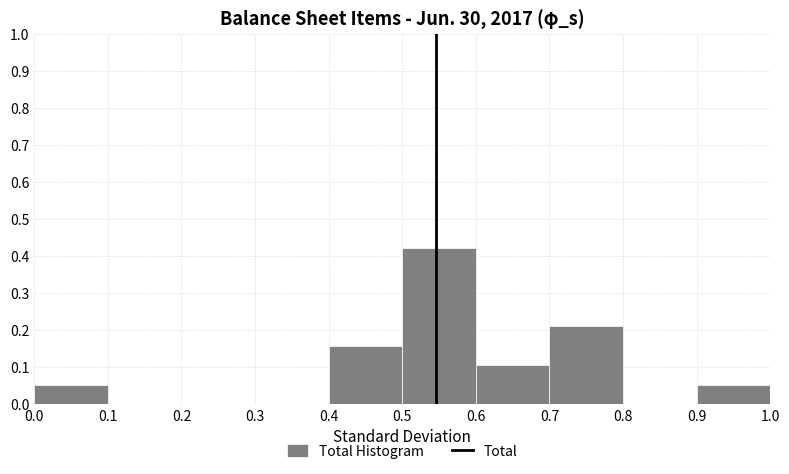

Reading left to right, transcribe this chart: for each bar, give the range it covers on the x-axis and its height. The values are not printed on the chart, so give them approximately, as read against the axis.

0.0 to 0.1: 0.05
0.1 to 0.2: 0
0.2 to 0.3: 0
0.3 to 0.4: 0
0.4 to 0.5: 0.16
0.5 to 0.6: 0.42
0.6 to 0.7: 0.11
0.7 to 0.8: 0.21
0.8 to 0.9: 0
0.9 to 1.0: 0.05